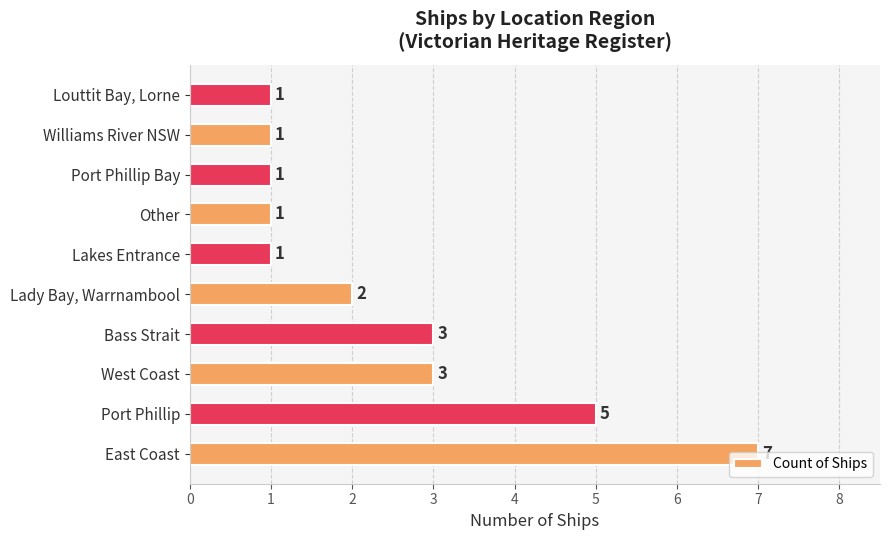

The value at Bass Strait is 3. True or false?

True